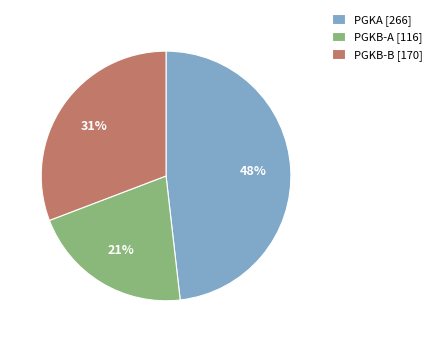

The PGKB-B [170] slice represents 17% of the pie. True or false?

False